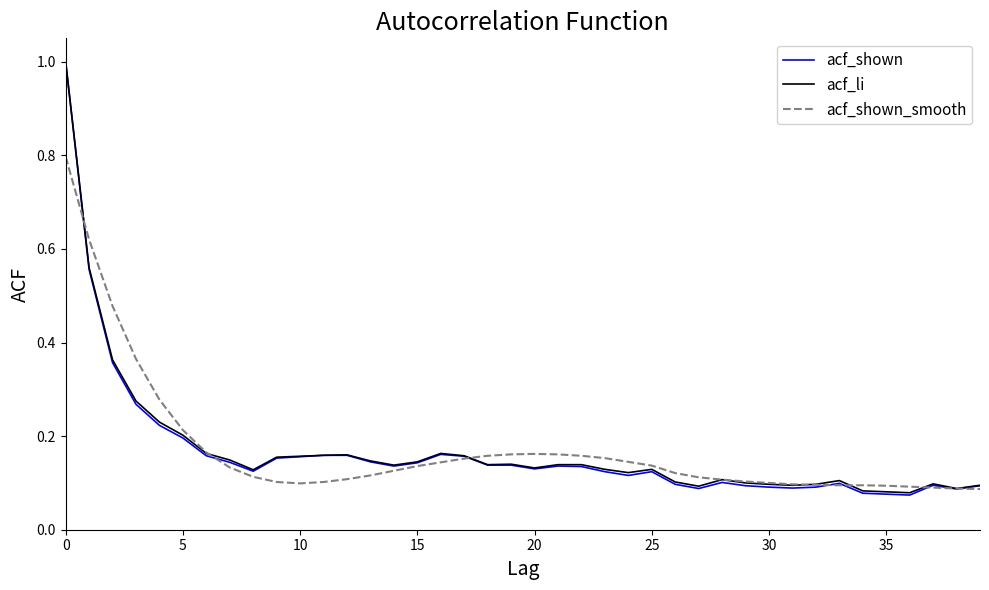

Which series has the largest range (max minus min)?

acf_shown